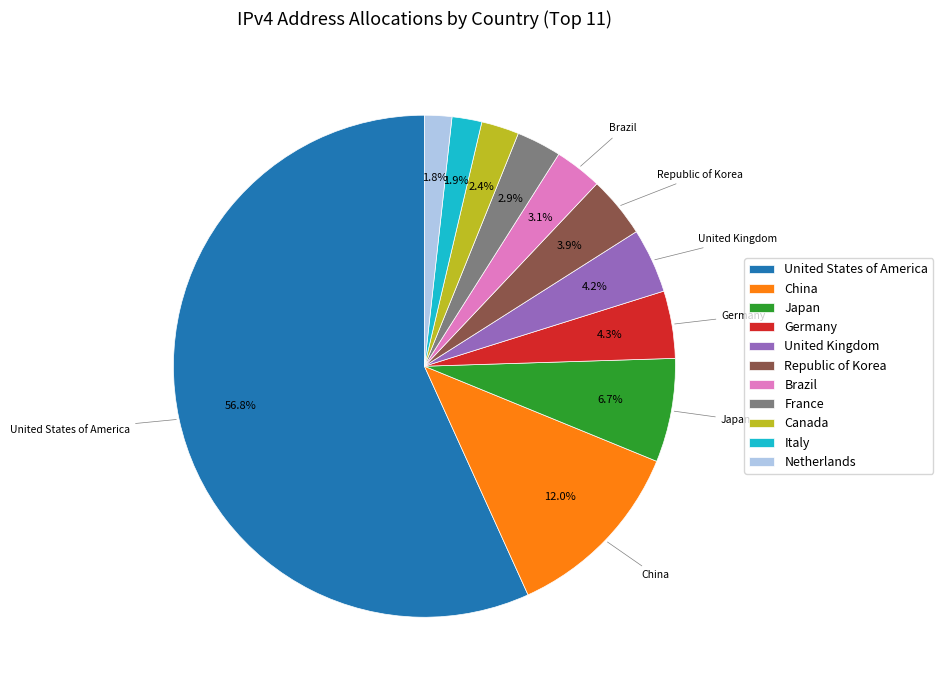

To the nearest percent, what percentage of the pie is France?

3%